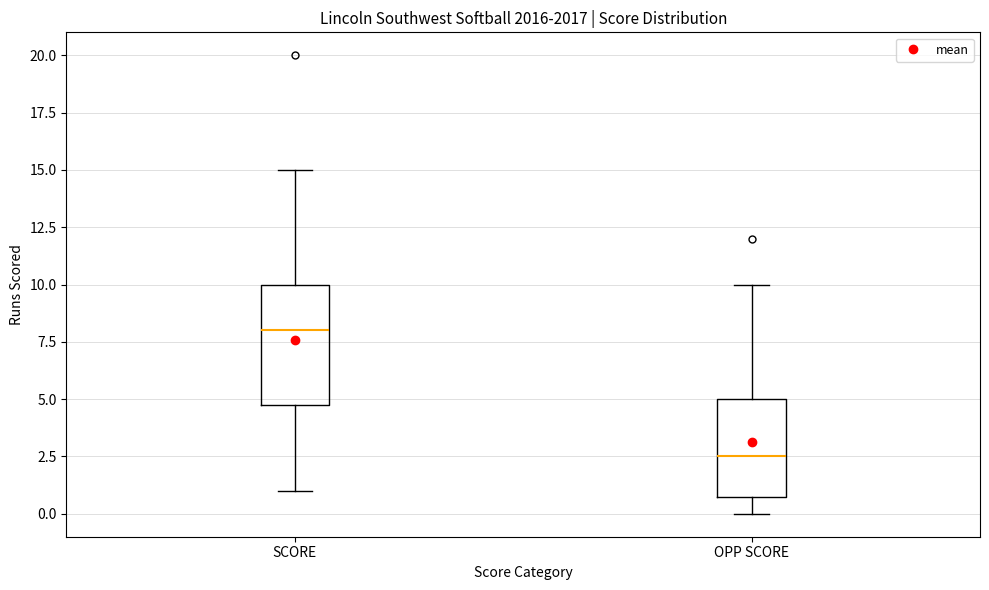

Reading left to right, transcribe this box plot: for each box, give where its median line is, the range the box spans, and where its two whiskers end, as read against the y-axis. The values are not printed on the chart, so give them approximately, as read against the axis.

SCORE: median 8.0, box 5.0 to 10.0, whiskers 1.0 to 15.0
OPP SCORE: median 2.5, box 1.0 to 5.0, whiskers 0.0 to 10.0